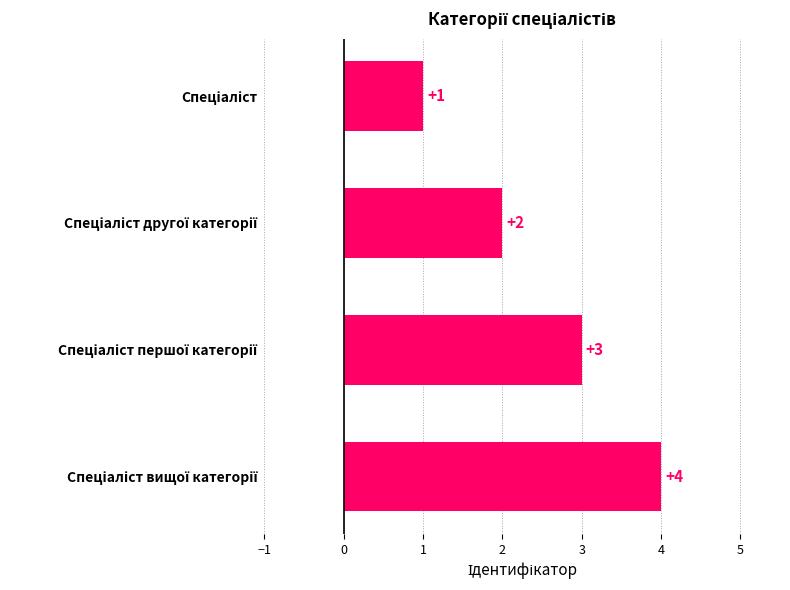

What is the difference between the maximum and minimum values?

3